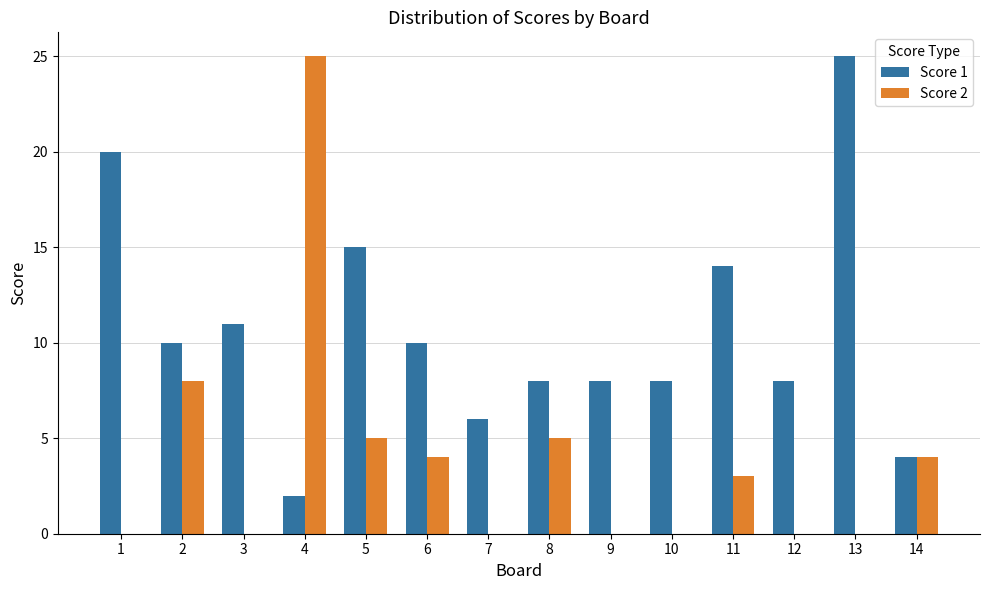

Does the chart contain stacked bars?

No